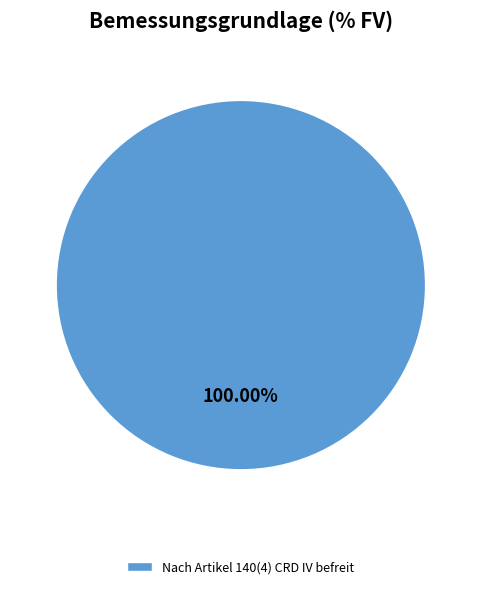

Rank the categories by value from highest to lowest.

Nach Artikel 140(4) CRD IV befreit